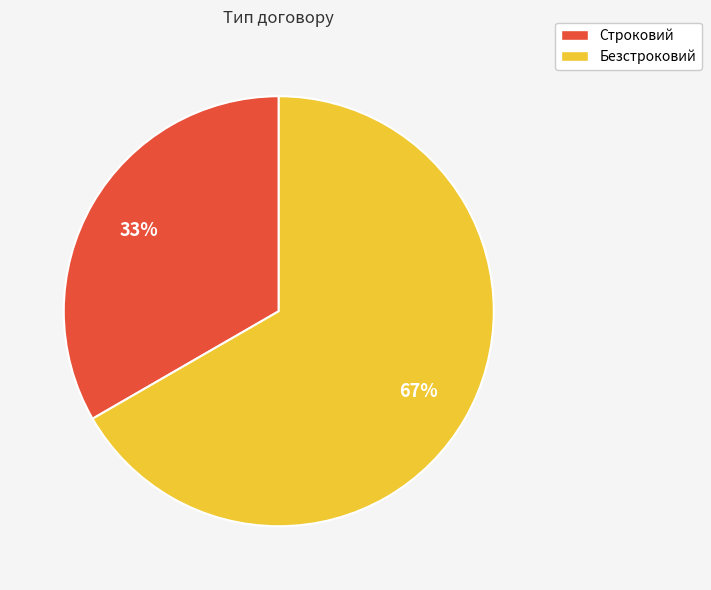

To the nearest percent, what is the combined percentage of Строковий and Безстроковий?

100%